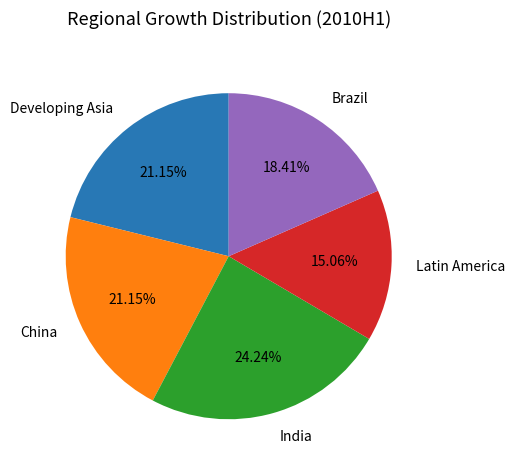

To the nearest percent, what is the average slice percentage?

20%